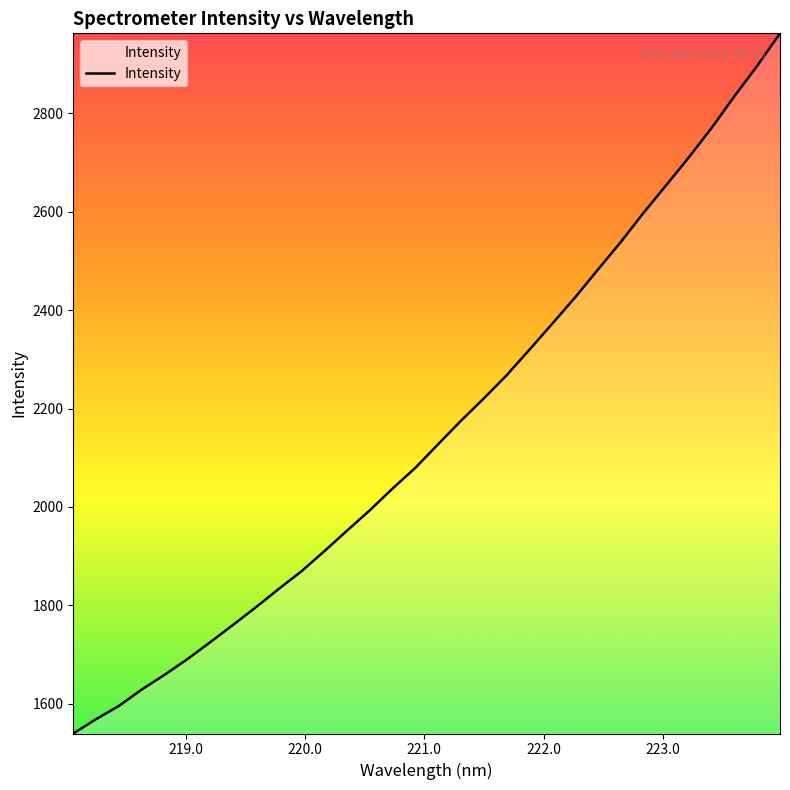

What is the difference between the maximum and minimum values?

1423.5